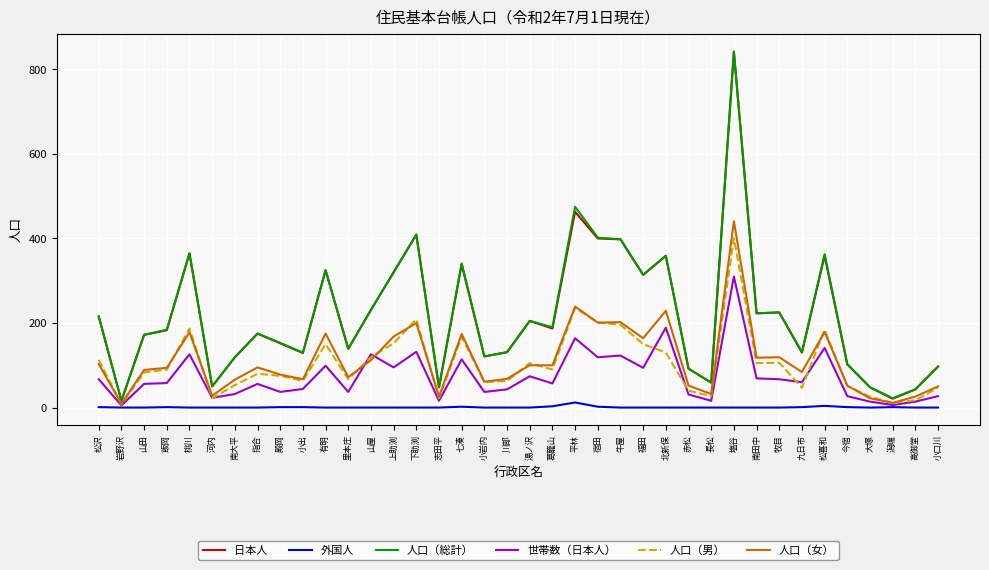

What is the maximum value shown in the chart?

842